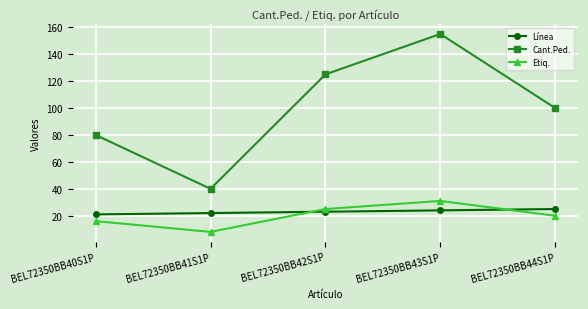

What is the spread (max minus min) of values at BEL72350BB41S1P?

32